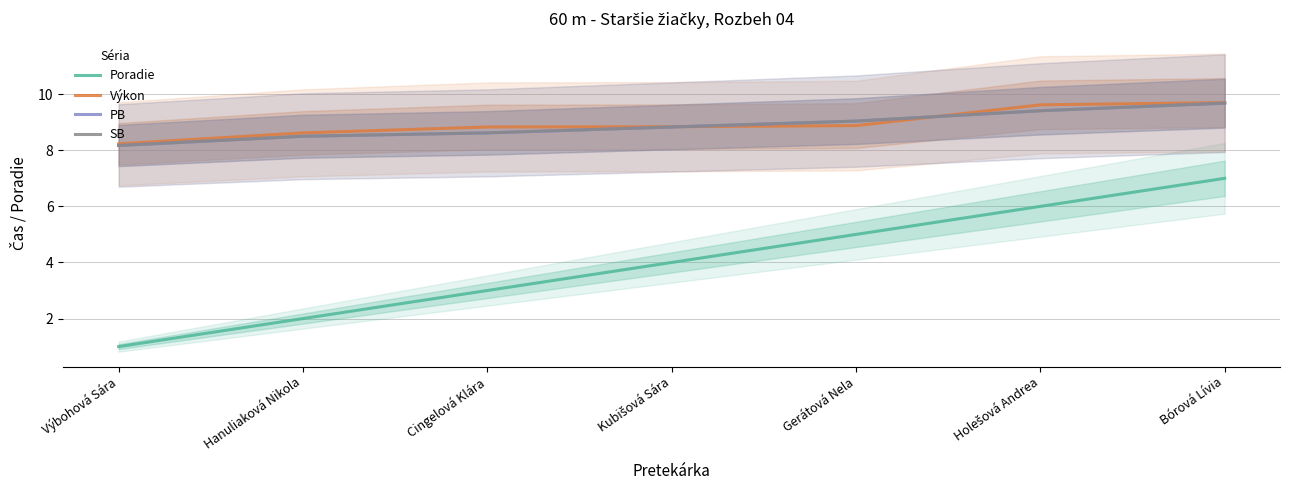

Which series has the largest total across all categories?

Výkon